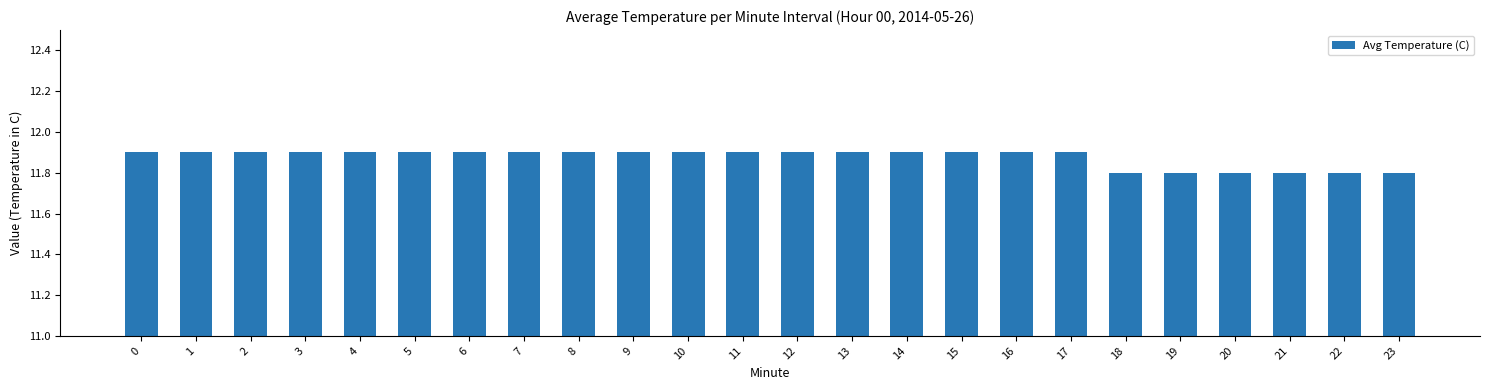

Reading left to right, what are all the values shown in this chart?

11.9	11.9	11.9	11.9	11.9	11.9	11.9	11.9	11.9	11.9	11.9	11.9	11.9	11.9	11.9	11.9	11.9	11.9	11.8	11.8	11.8	11.8	11.8	11.8